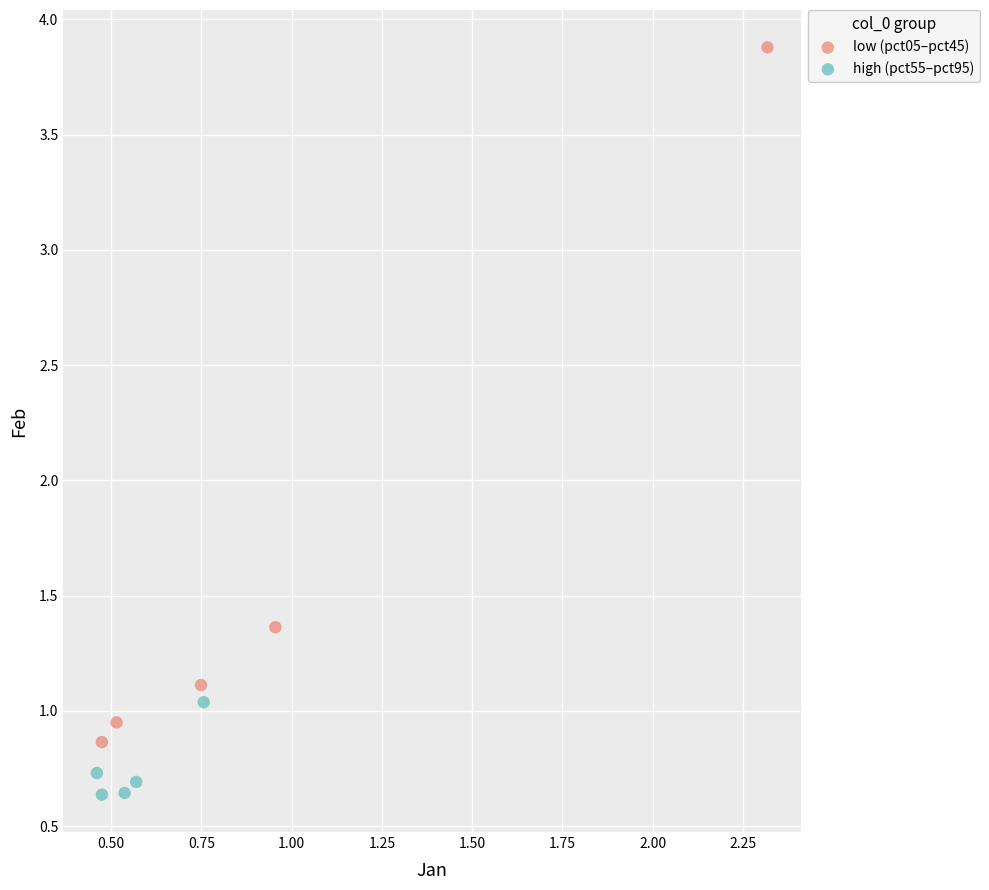

Which series contains the lowest Y value?

high (pct55–pct95)